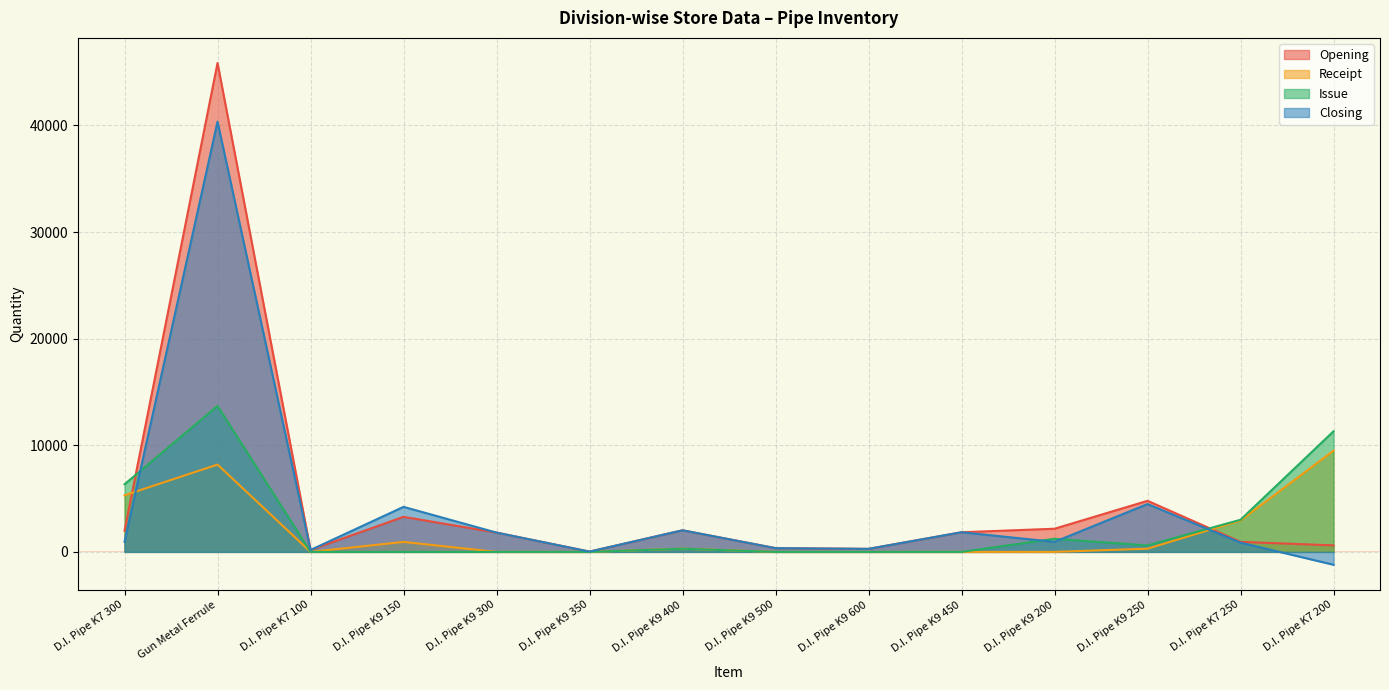

What is the total value across all series at D.I. Pipe K9 300?

3619.0